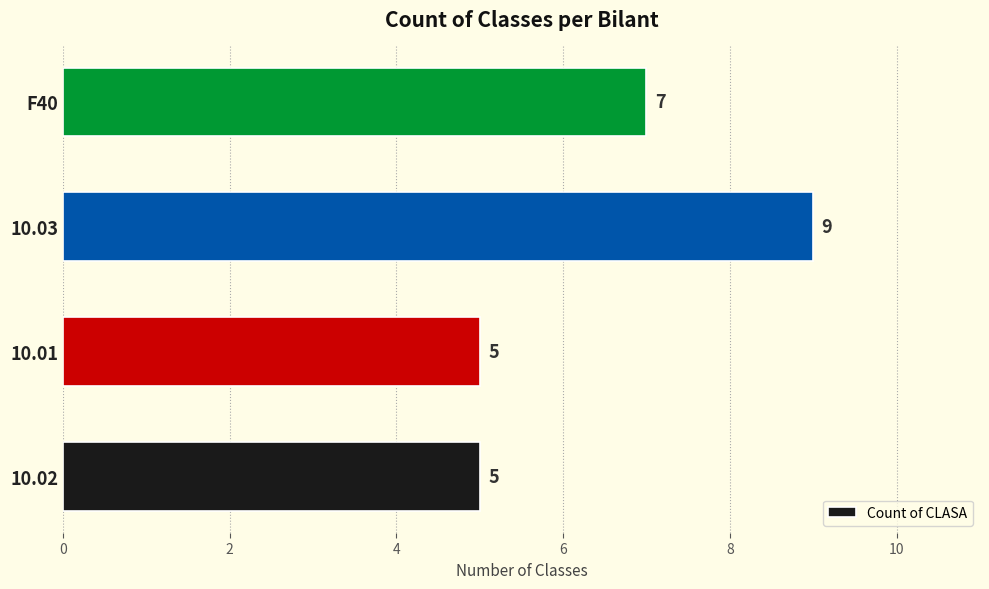

Which label corresponds to the largest value in the chart?

10.03